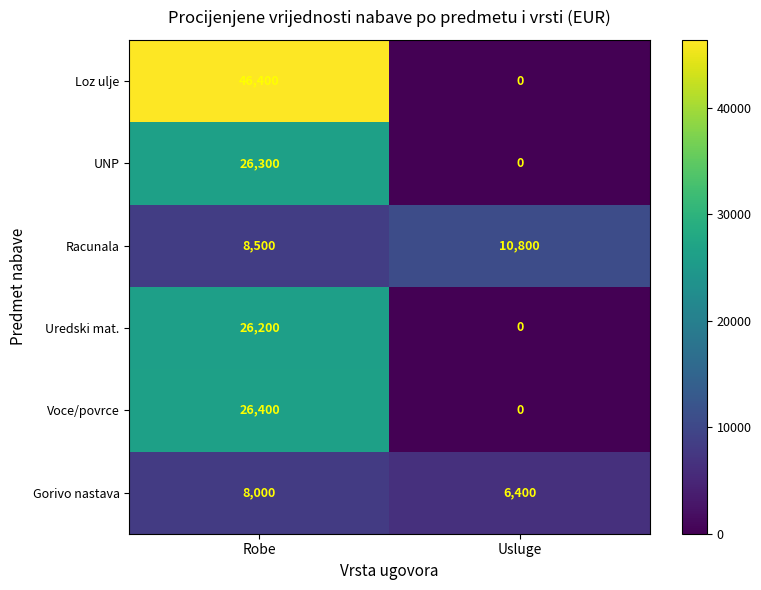

Read the UNP value at Robe.

26300